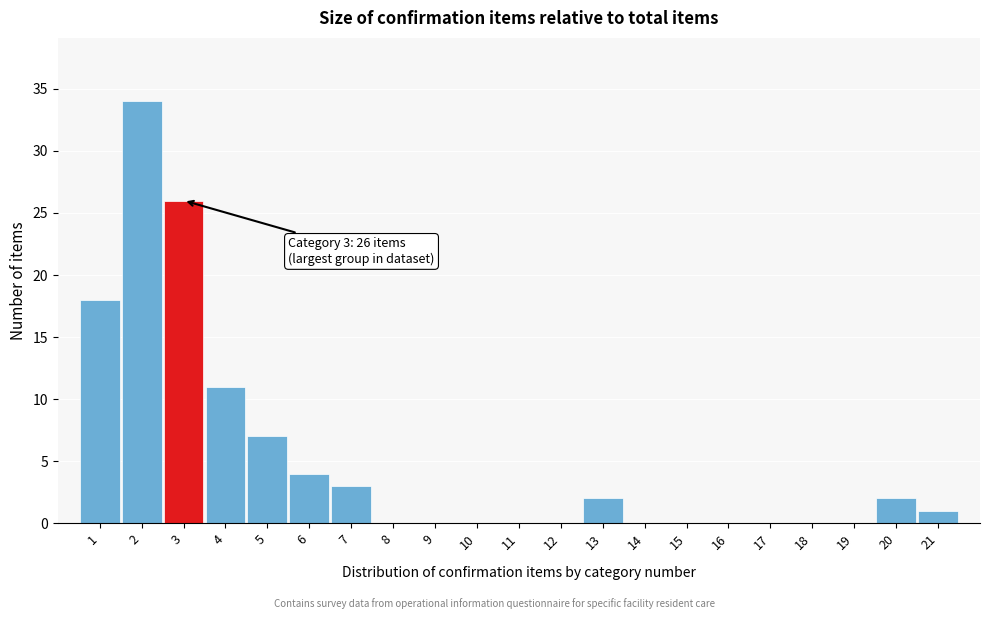

Reading left to right, list all the values displayed in this chart.

1=18	2=34	3=26	4=11	5=7	6=4	7=3	8=0	9=0	10=0	11=0	12=0	13=2	14=0	15=0	16=0	17=0	18=0	19=0	20=2	21=1